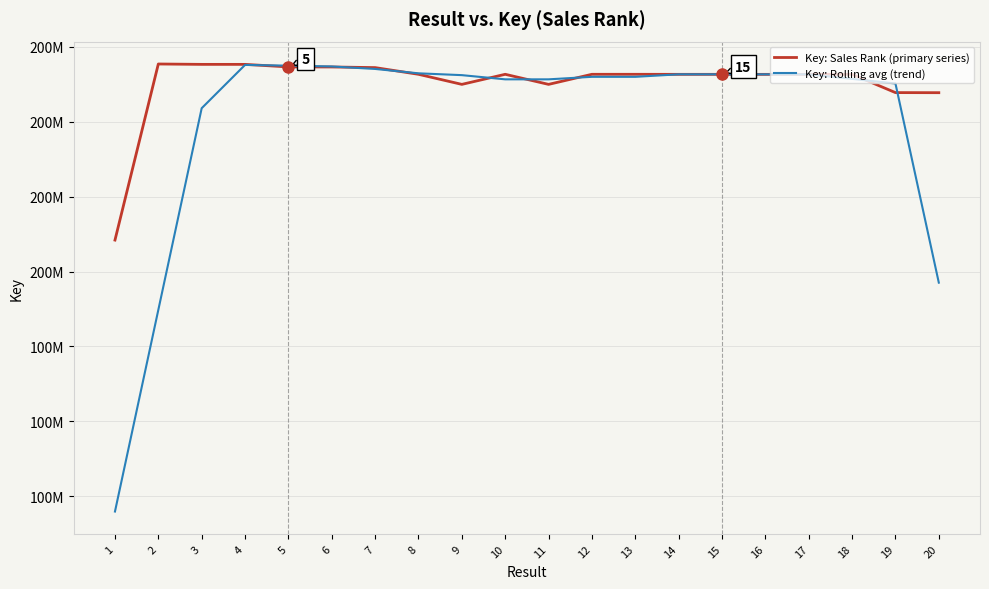

Does the chart display data point markers on the line(s)?

No